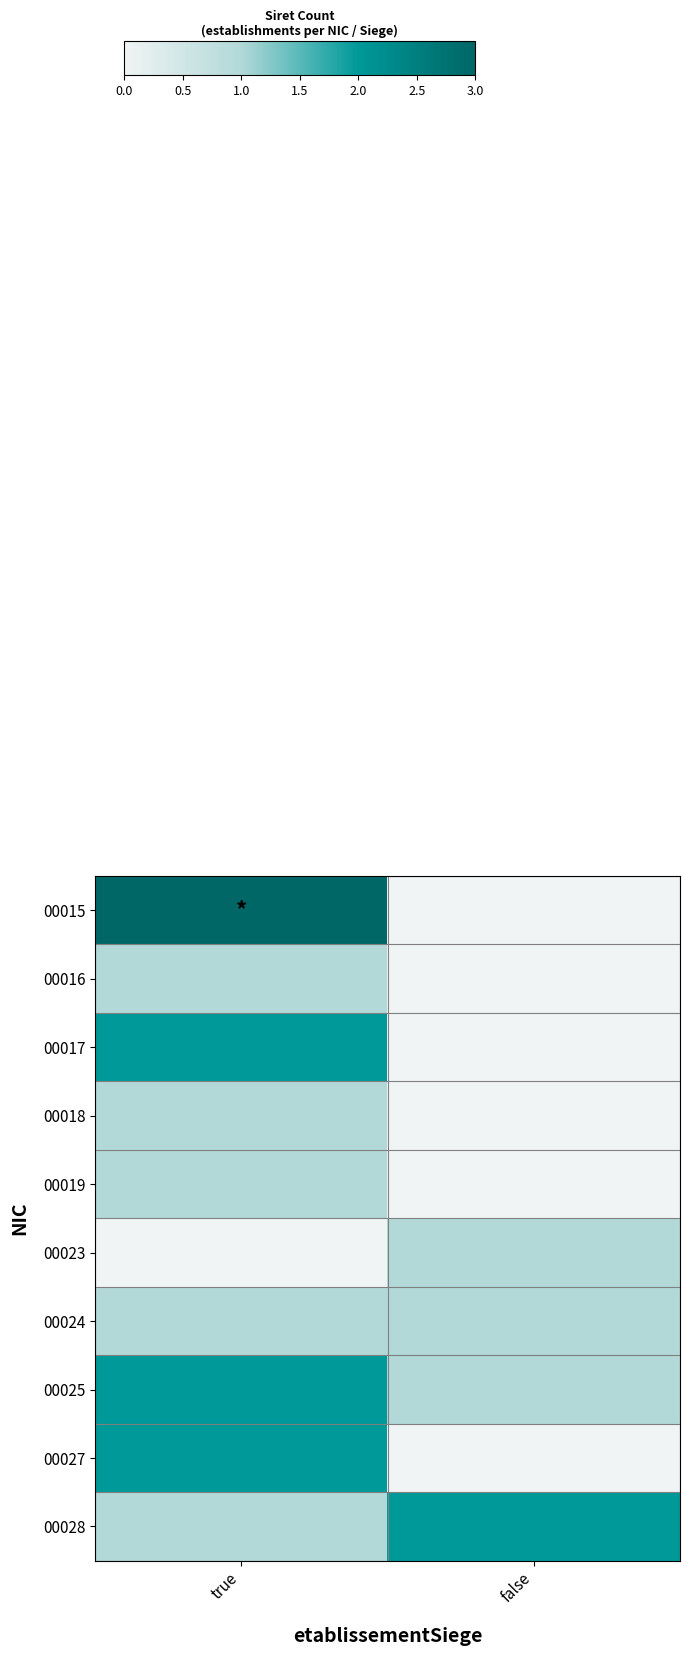

Between false and true, which is larger?

true